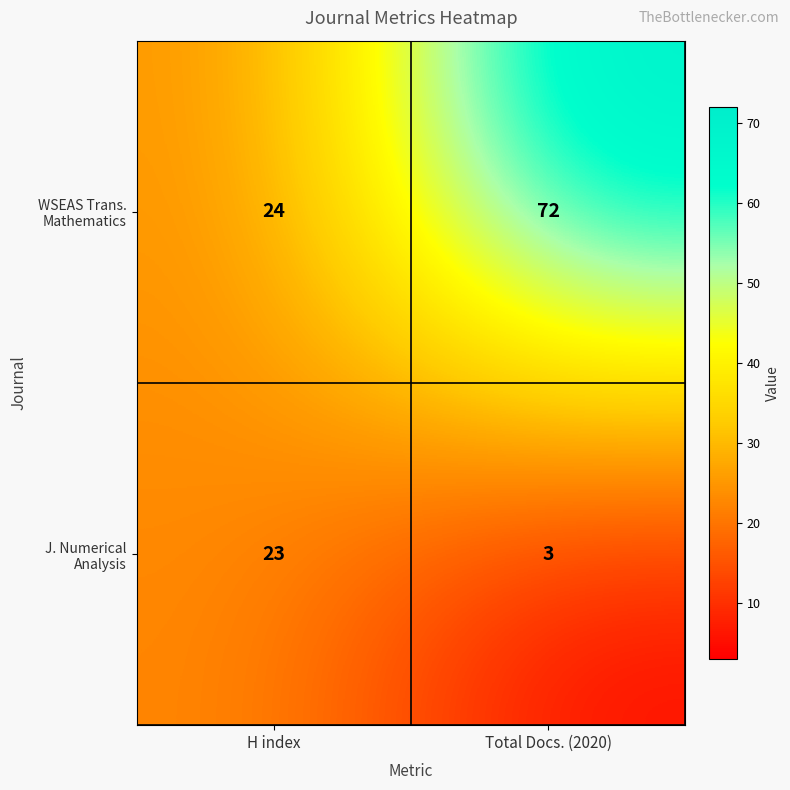

What is the difference between the highest and lowest values at Total Docs. (2020)?

69